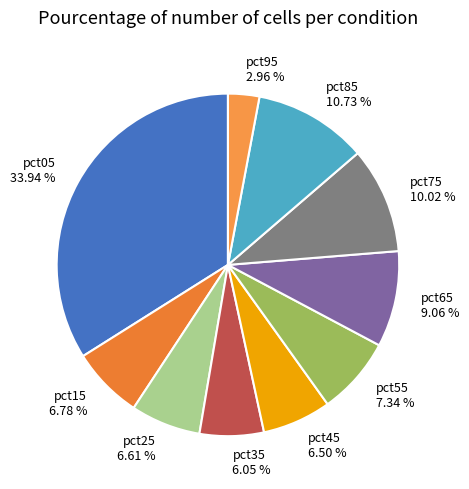

What is the ratio of the value at pct25 to the value at pct05?

0.2